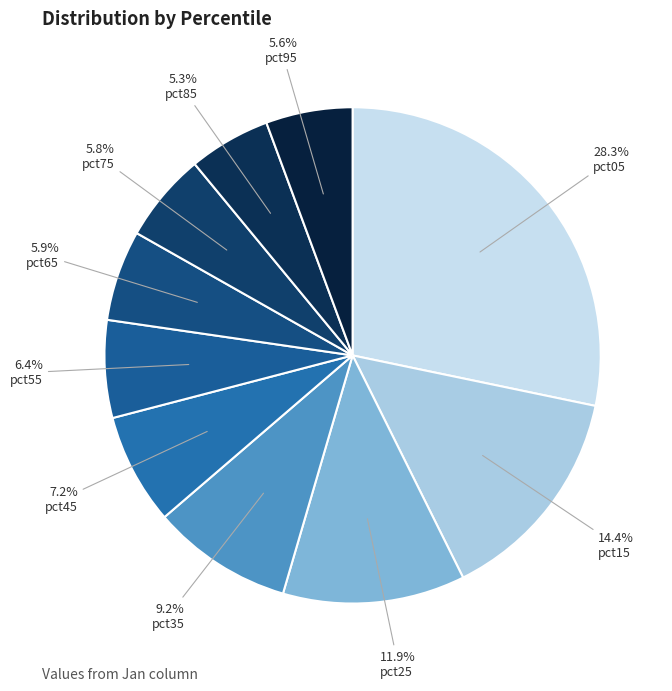

Is there any slice that represents more than half of the pie?

No